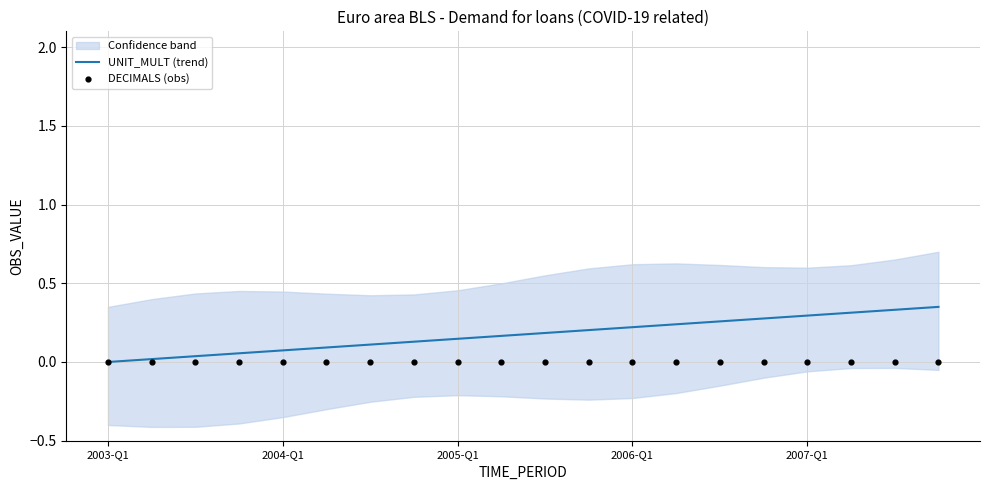

Which series contains the highest Y value?

UNIT_MULT (trend)